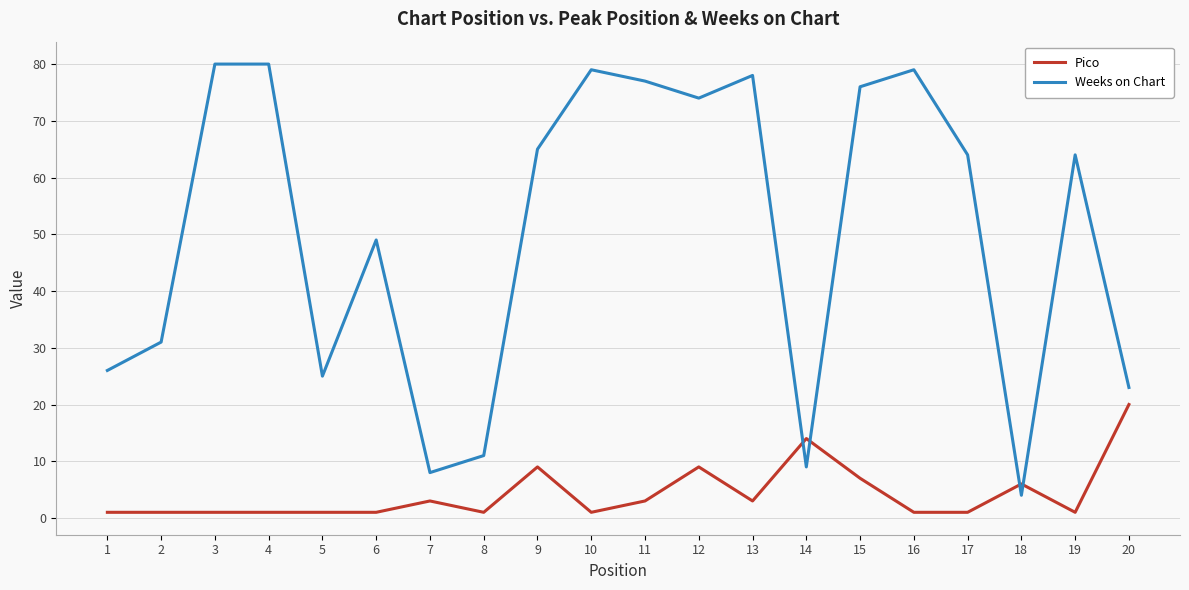

The Weeks on Chart series shows 41 at 1. True or false?

False